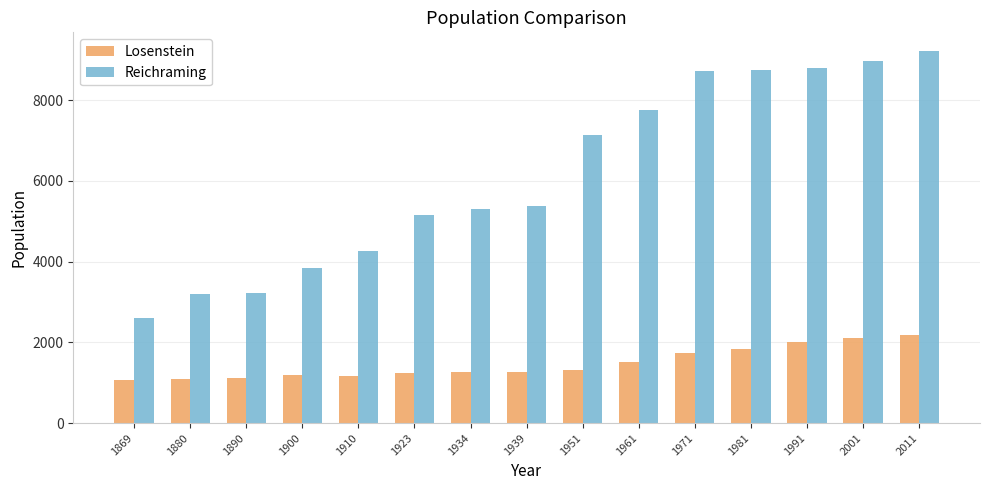

Between 1934 and 1991, which series saw the biggest shift?

Reichraming